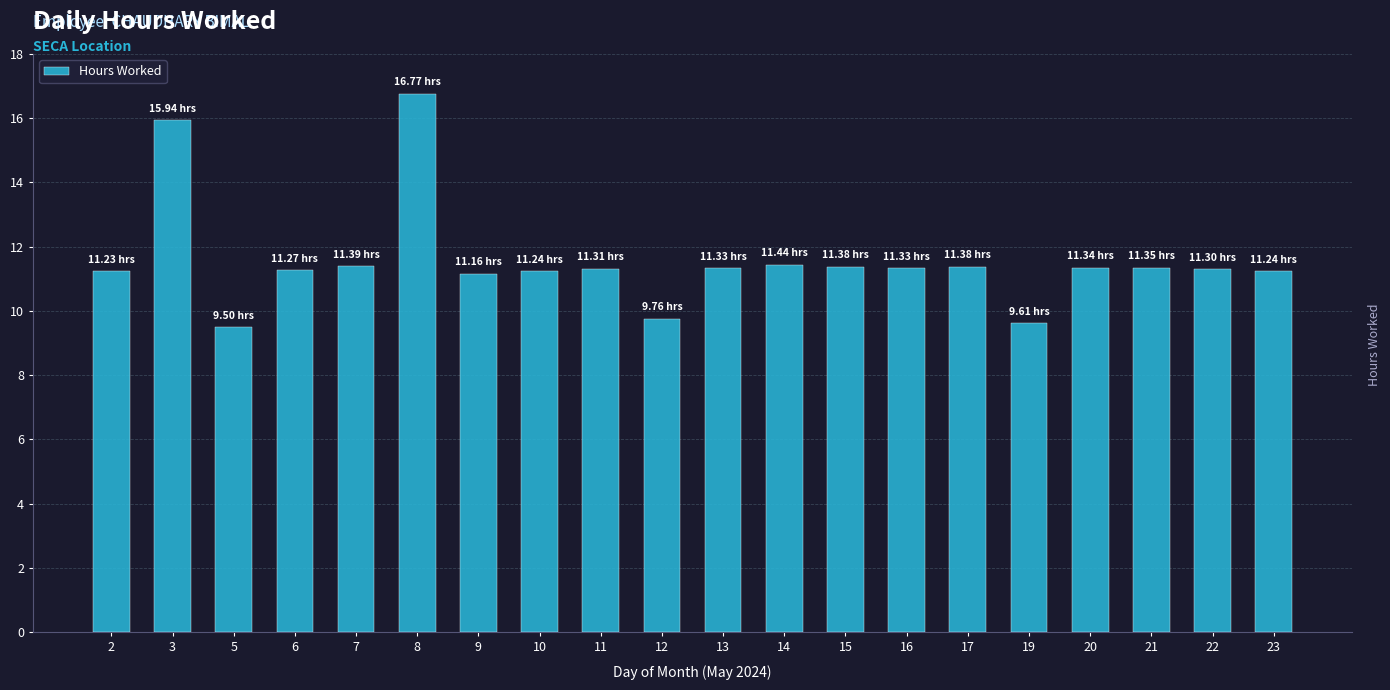

Are the bars horizontal?

No